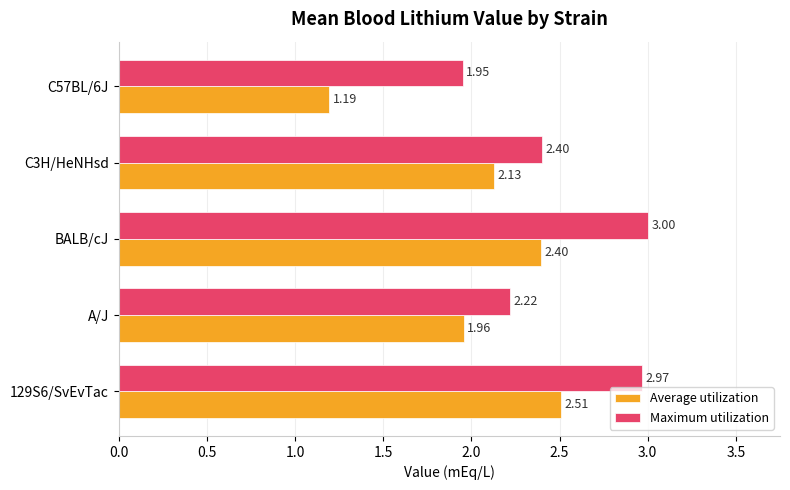

What is the spread (max minus min) of values at C57BL/6J?

0.8